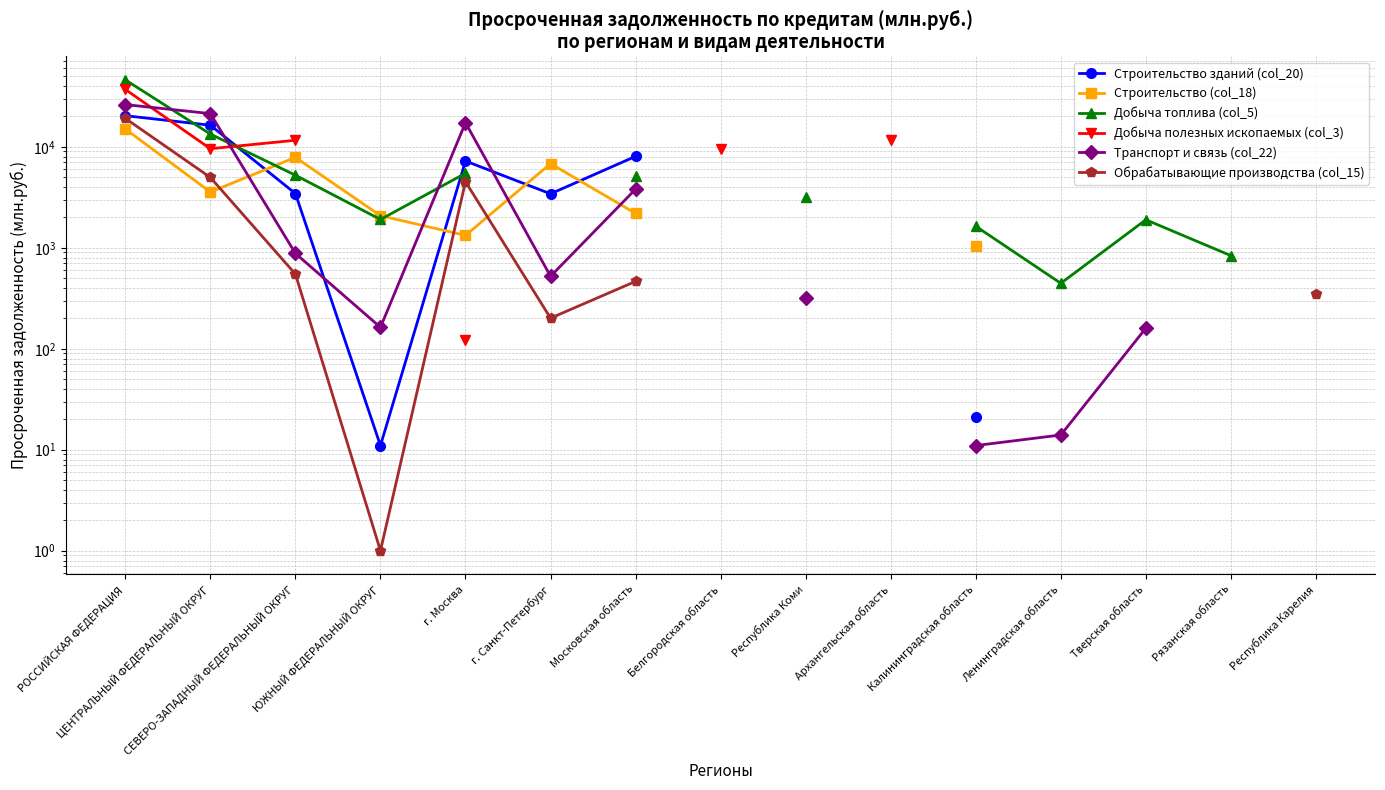

What are all the series names shown in the legend?

Строительство зданий (col_20), Строительство (col_18), Добыча топлива (col_5), Добыча полезных ископаемых (col_3), Транспорт и связь (col_22), Обрабатывающие производства (col_15)